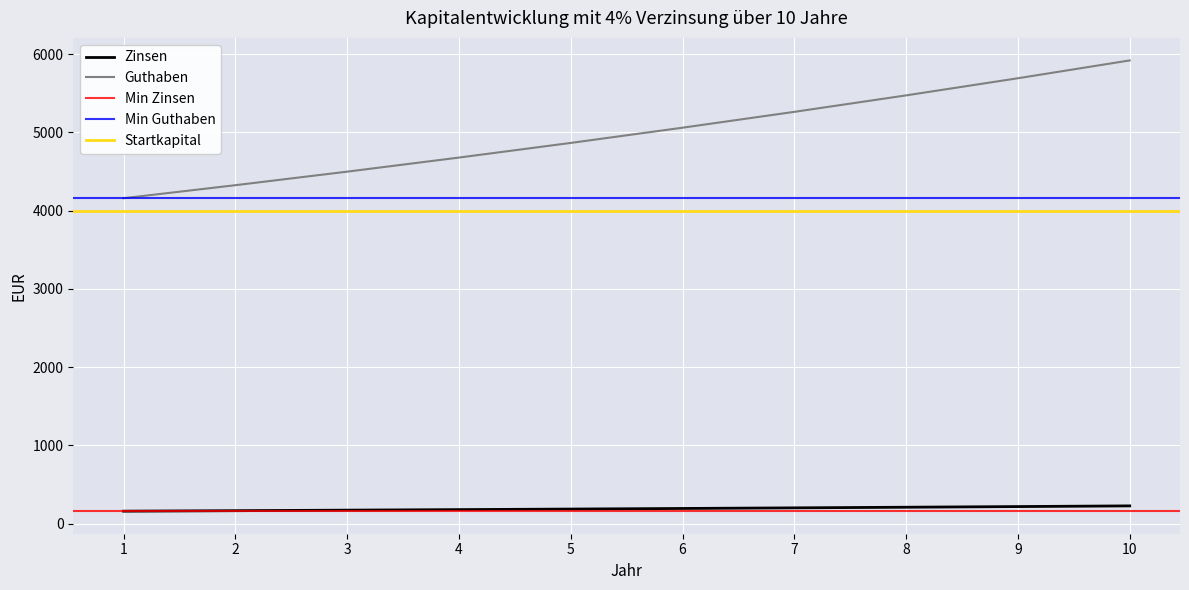

True or false: Guthaben has a value of 4326.4 at 2.

True